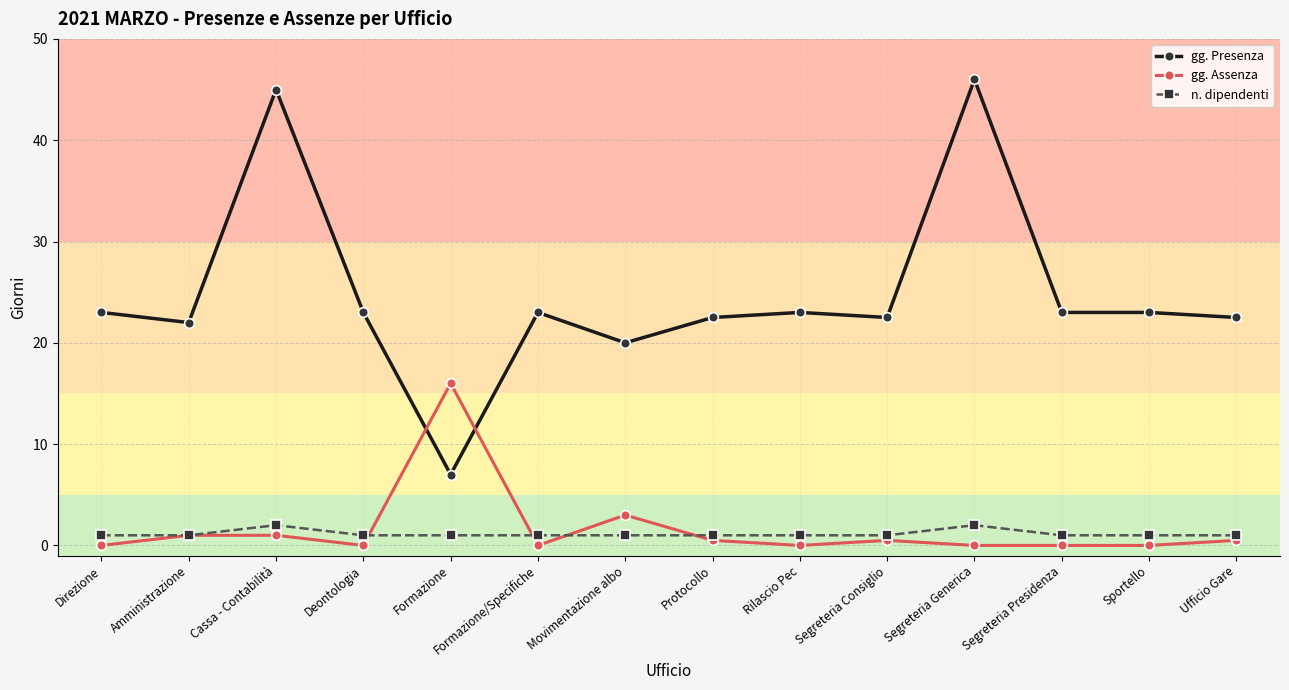

True or false: gg. Assenza has more than 1 interior local peaks.

True